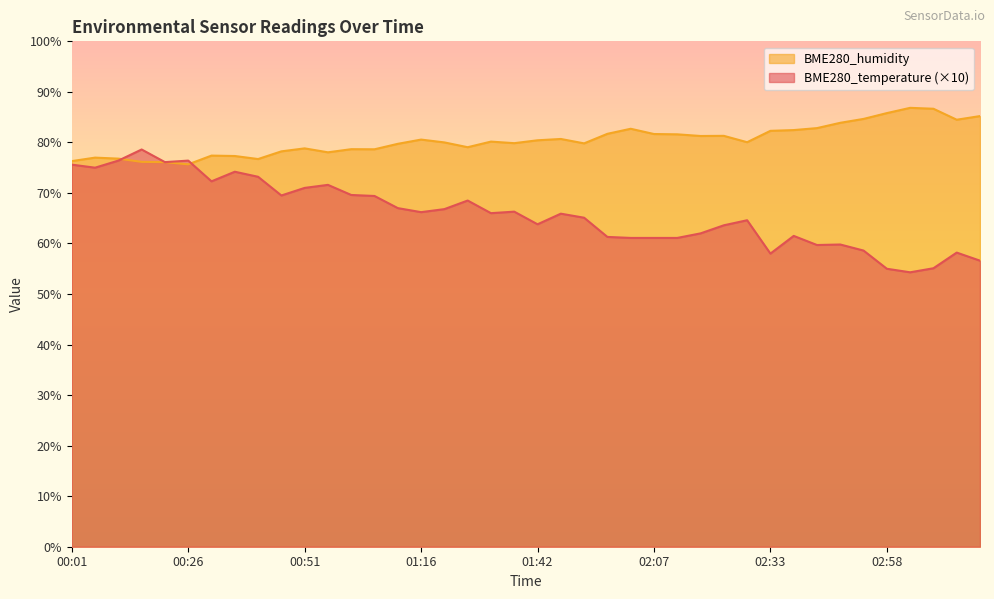

Does the chart display data point markers on the line(s)?

No